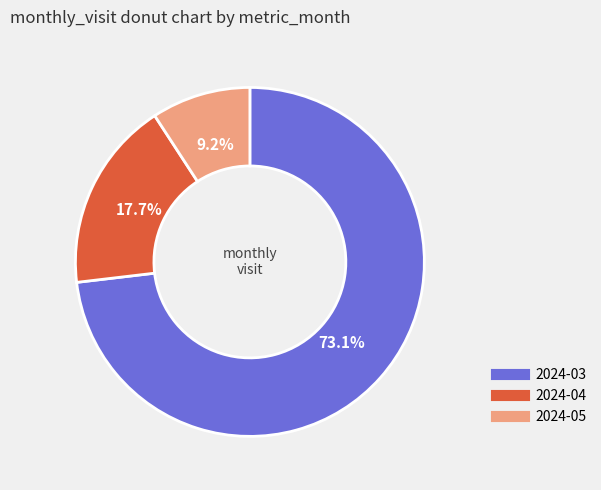

Which slice is the largest?

2024-03